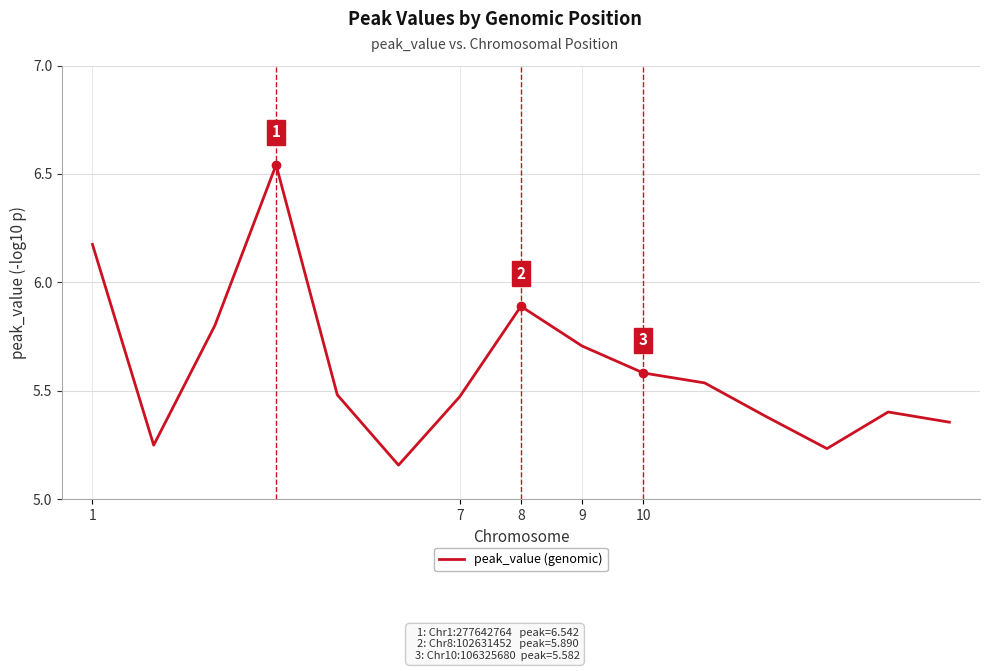

What is the difference between the maximum and minimum values?

1.4